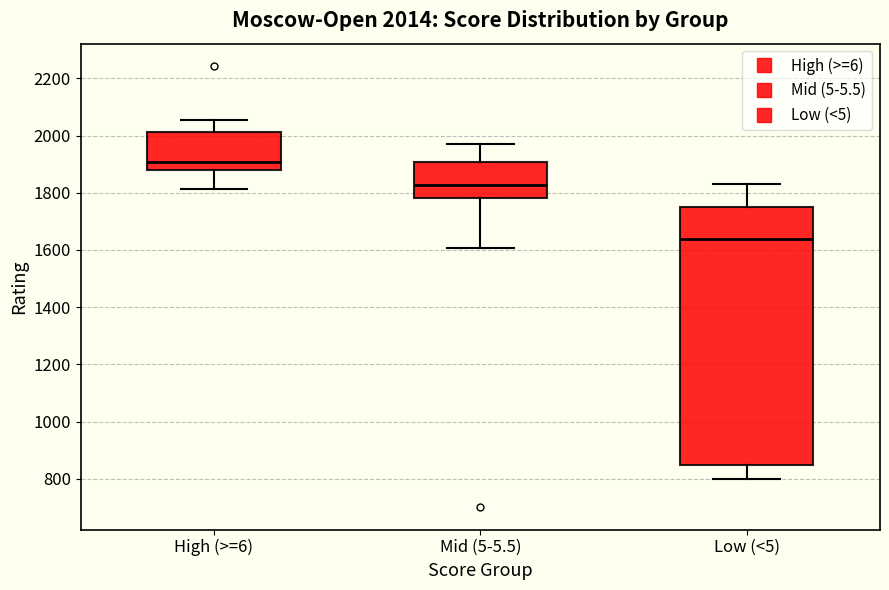

Which box is the tallest, from its lower edge to its upper edge?

Low (<5)